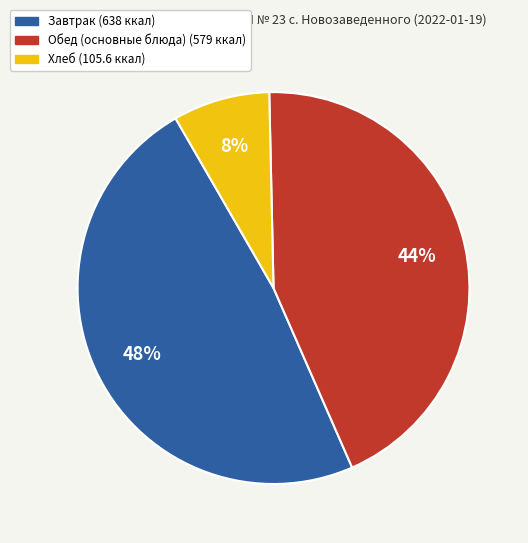

To the nearest percent, what is the average slice percentage?

33%